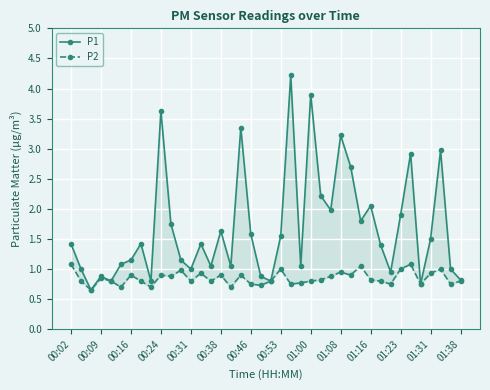

What is the minimum value for P1?

0.7